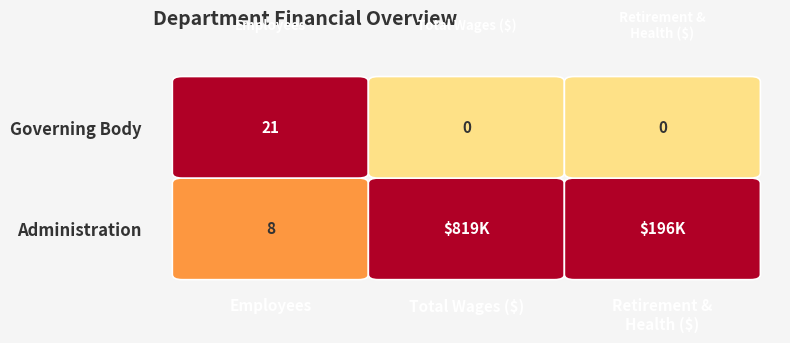

What is the spread (max minus min) of values at 1?

819118